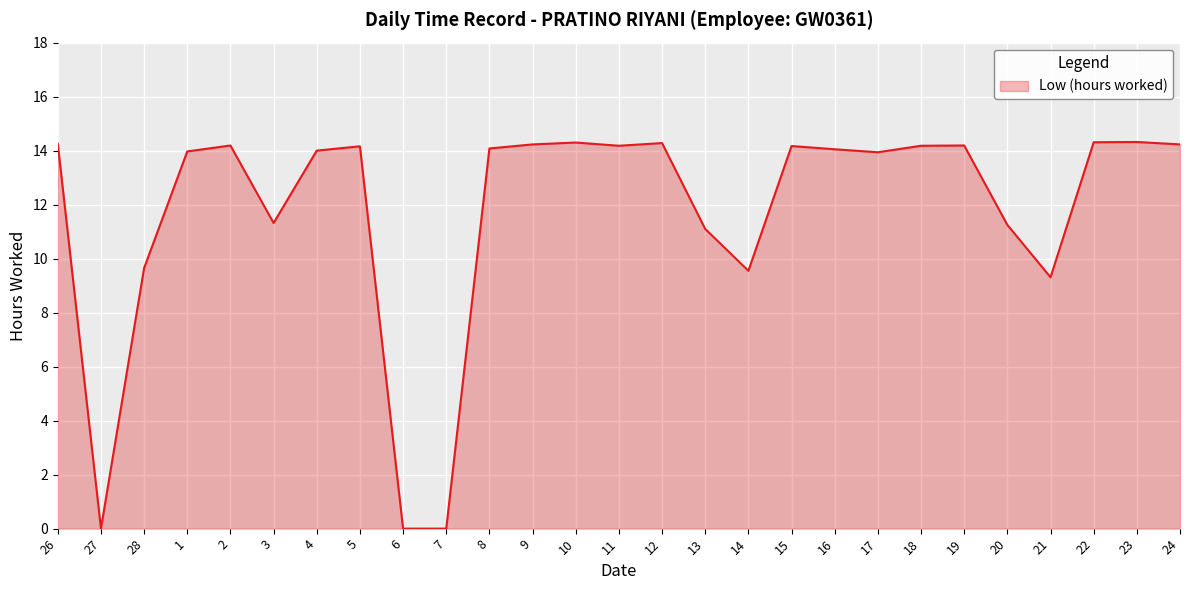

What is the difference between the maximum and second lowest values?

14.3